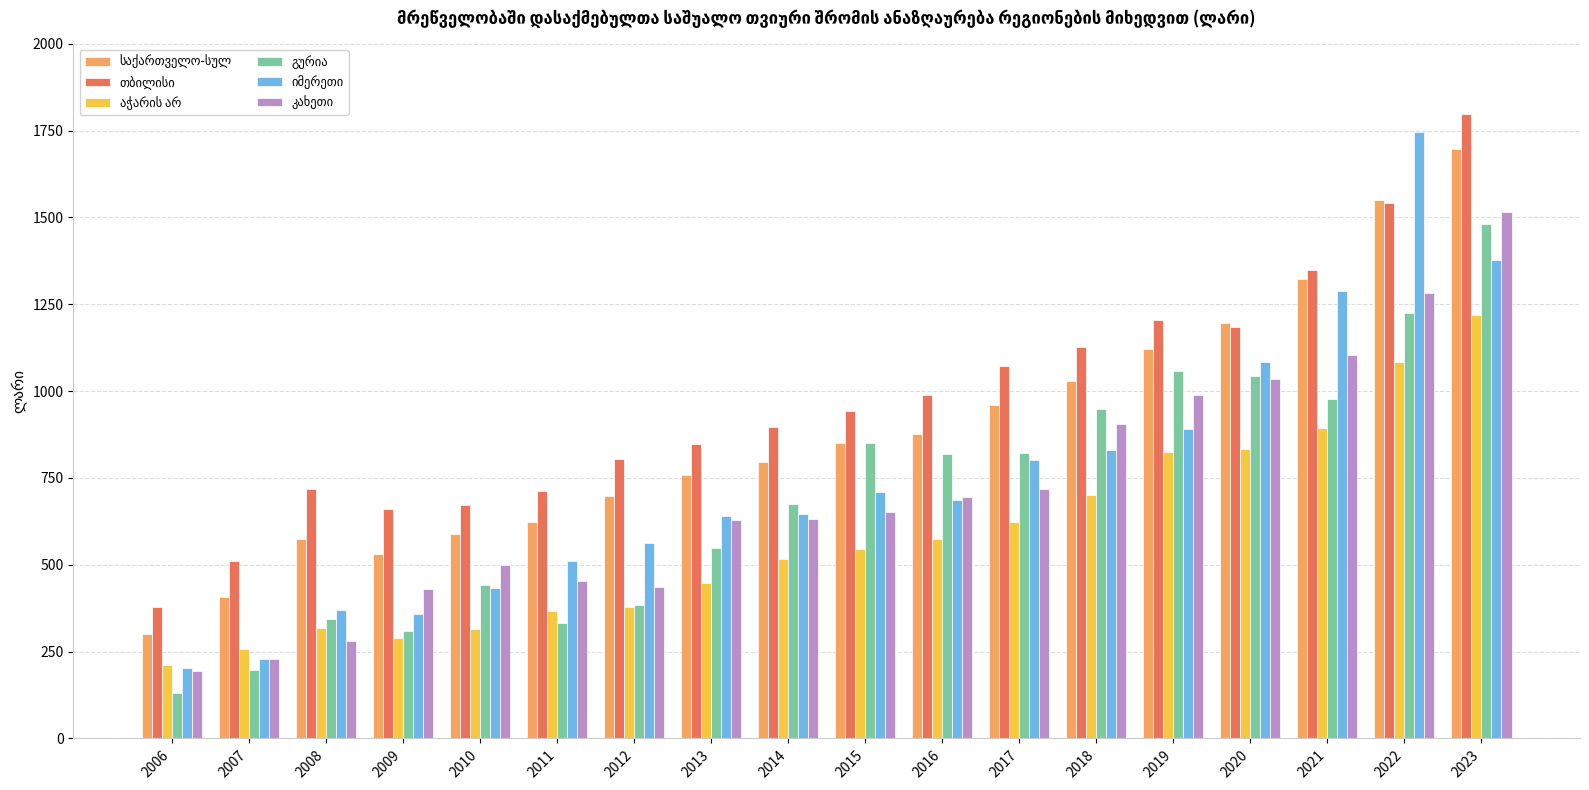

How many distinct data groups are displayed?

6